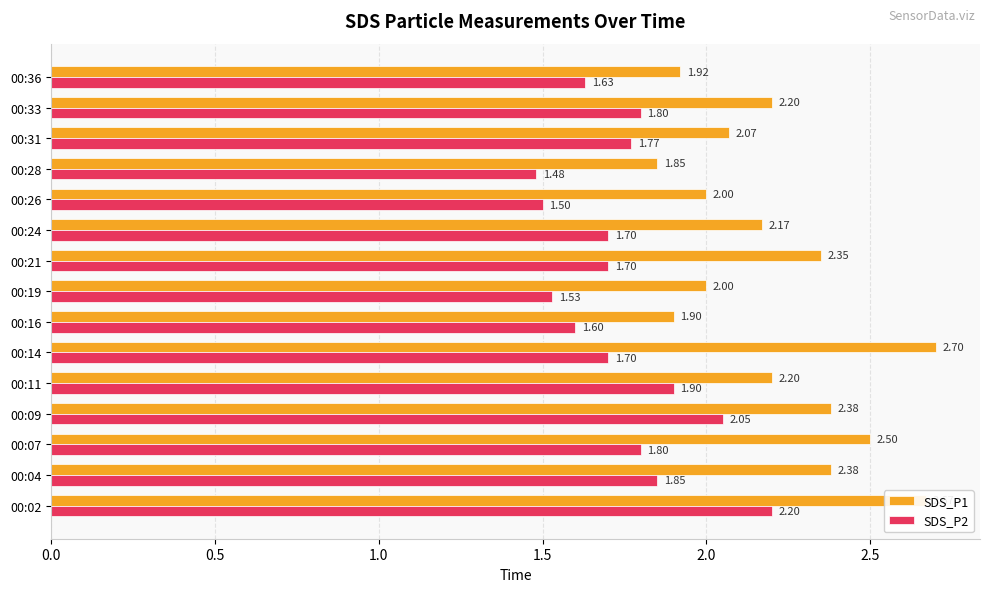

What are all the series names shown in the legend?

SDS_P1, SDS_P2